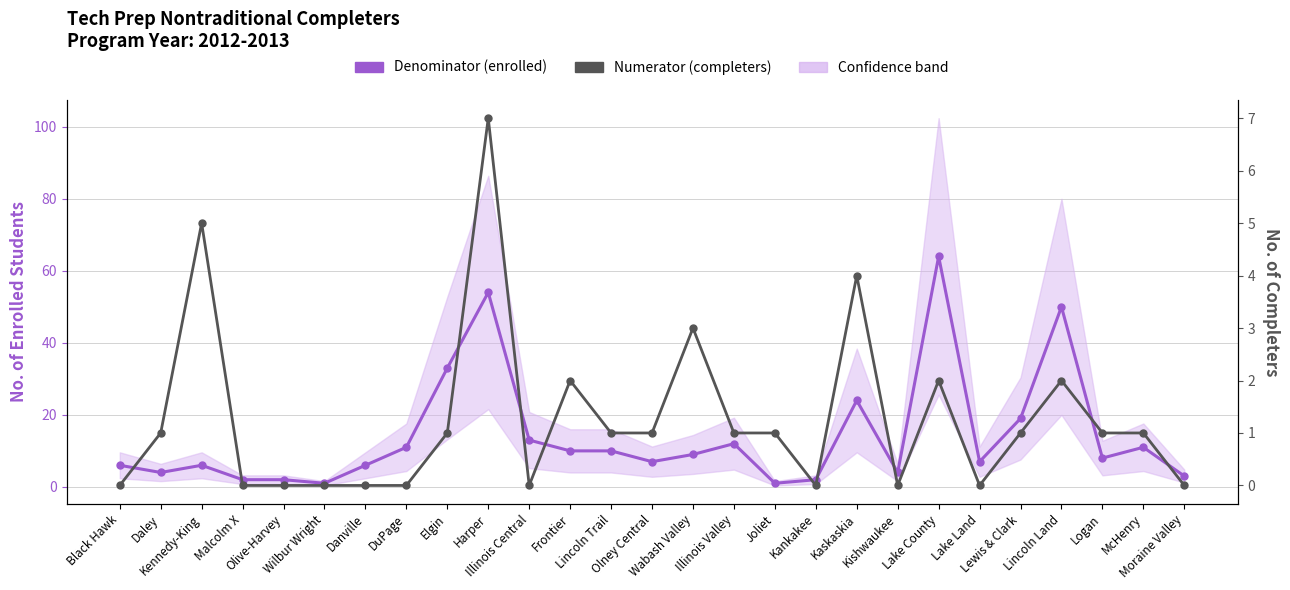

At Black Hawk, list the series in order from smallest to largest.

Numerator (completers), Denominator (enrolled)